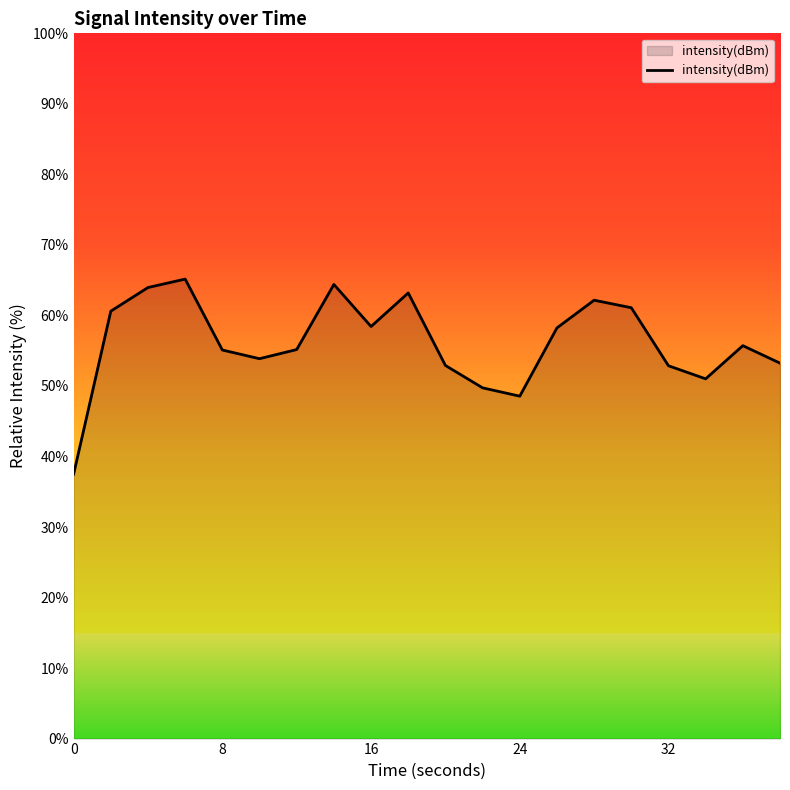

What is the minimum value shown in the chart?

37.5